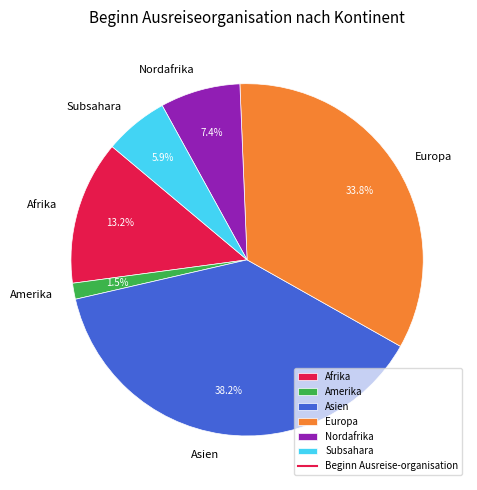

How many slices are in this pie chart?

6